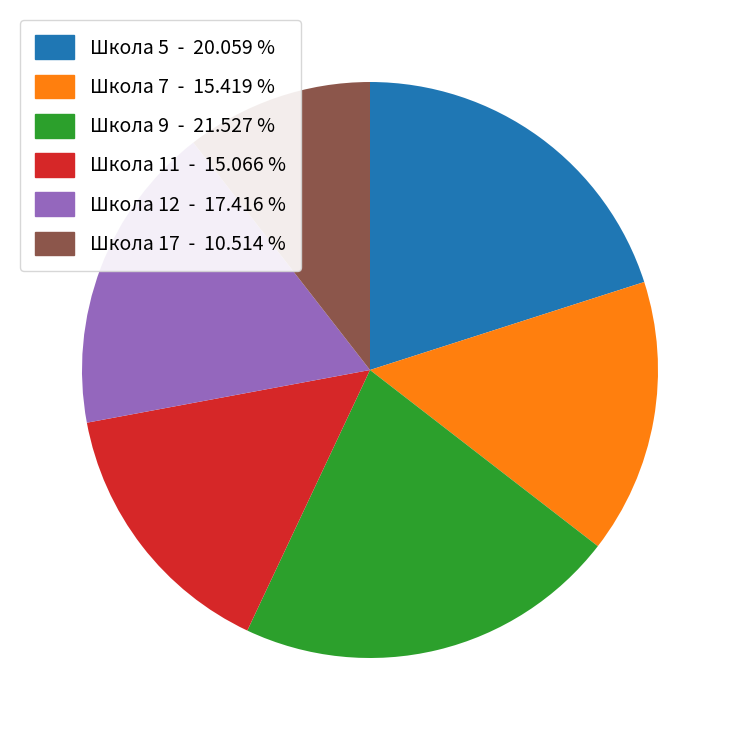

Does any single category account for the majority?

No